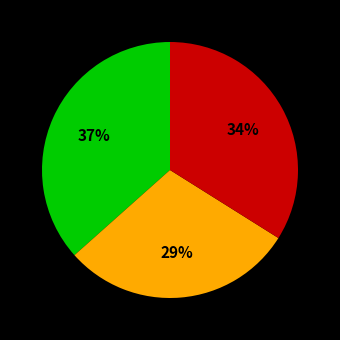

Is there any slice that represents more than half of the pie?

No